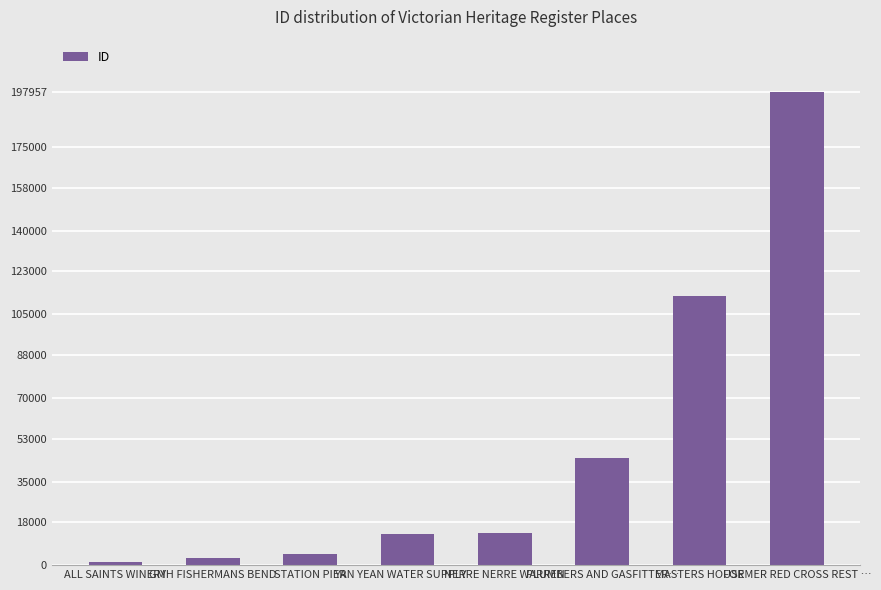

Are the bars grouped side by side (vs. stacked)?

No